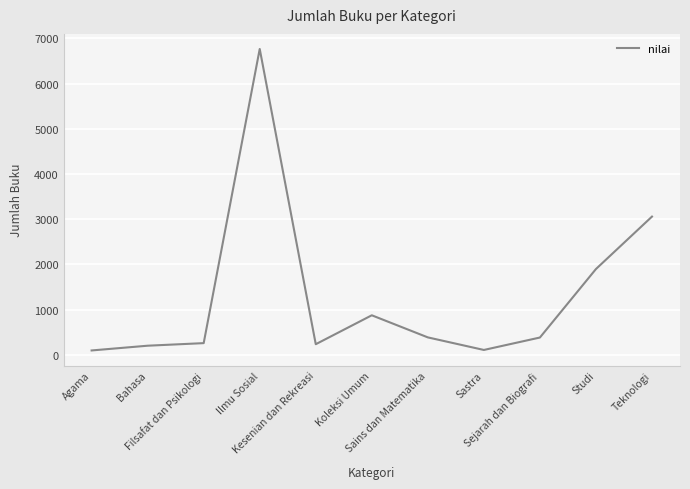

The value at Agama is 96. True or false?

True